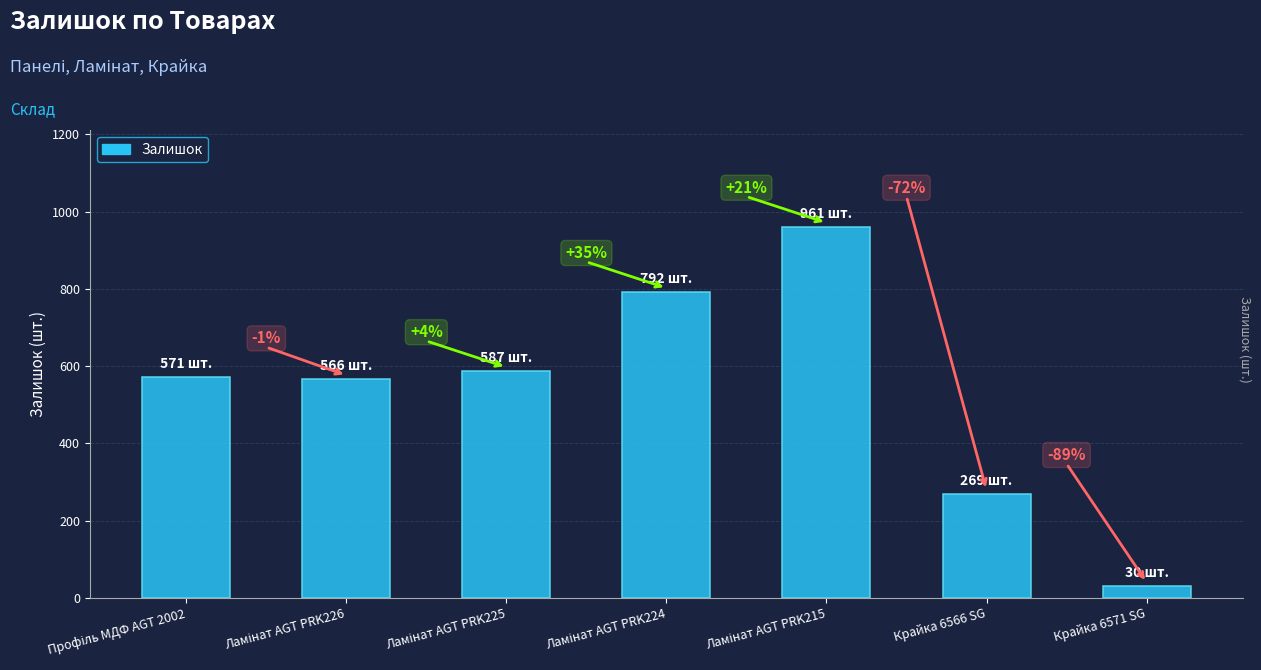

List the labels in order of value, largest first.

Ламінат AGT PRK215, Ламінат AGT PRK224, Ламінат AGT PRK225, Профіль МДФ AGT 2002, Ламінат AGT PRK226, Крайка 6566 SG, Крайка 6571 SG